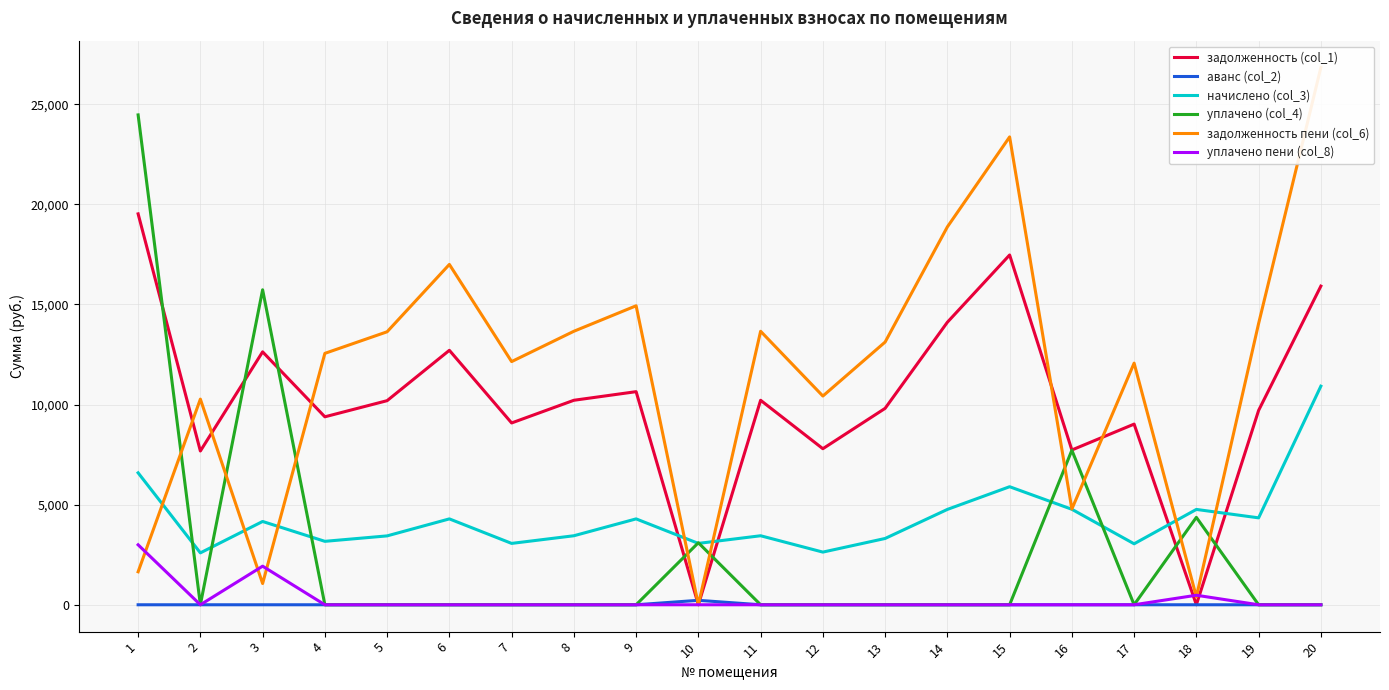

At which category does уплачено пени (col_8) reach its first local valley?

2